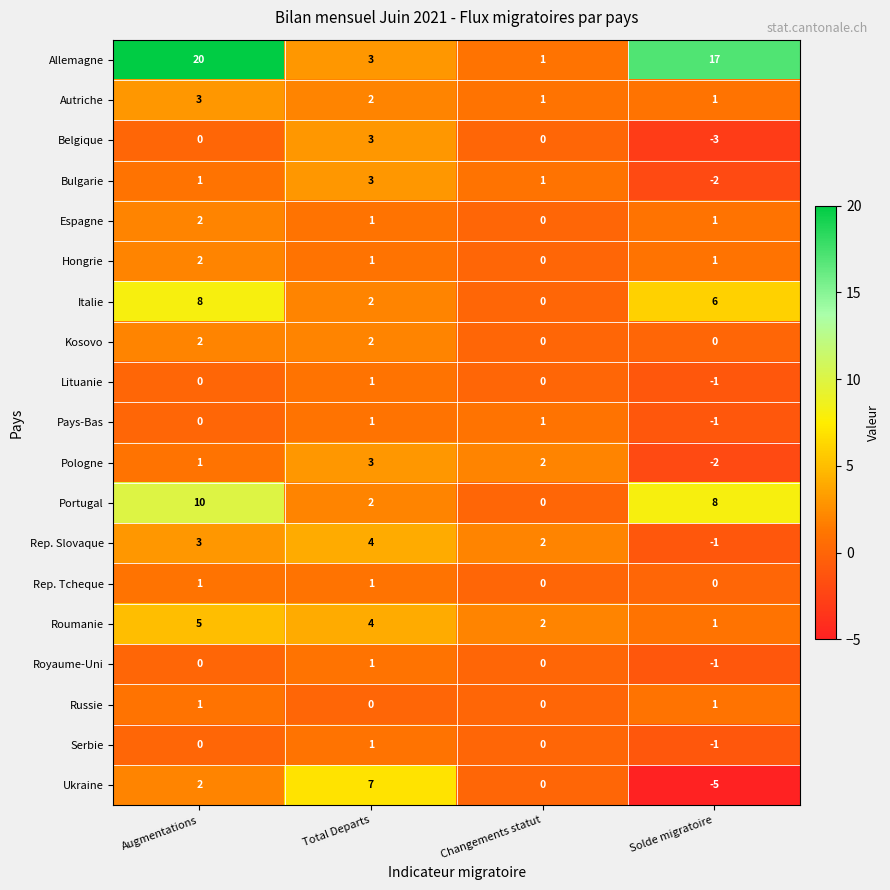

What is the difference between the highest and lowest values at Total Departs?

7